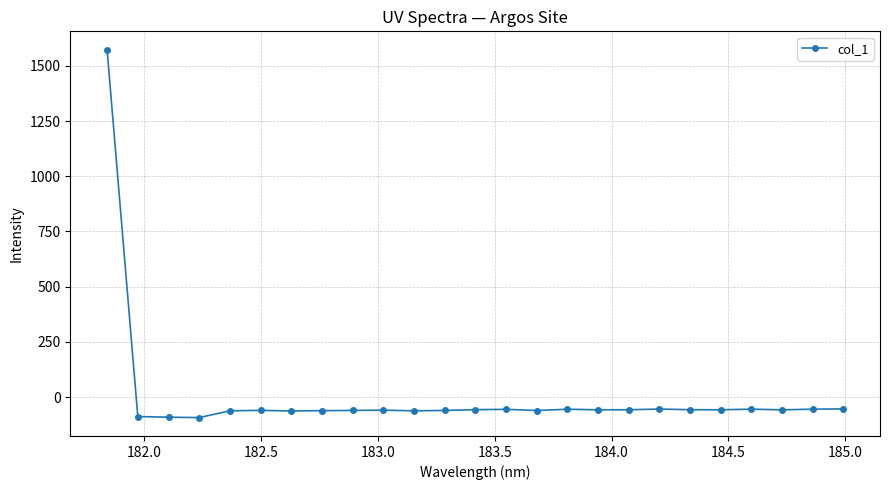

How many values are above zero?

1